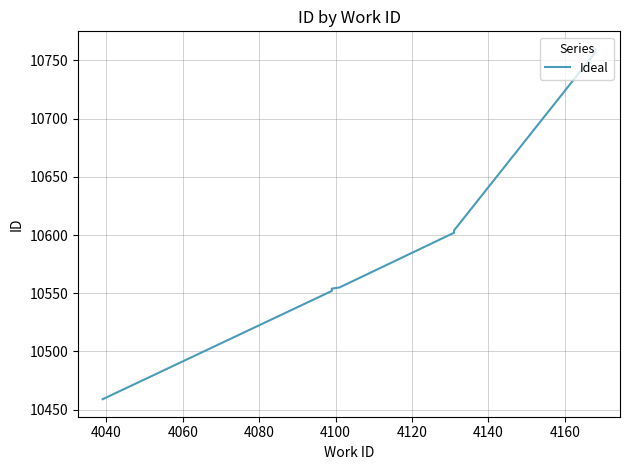

What is the smallest value displayed?

10459